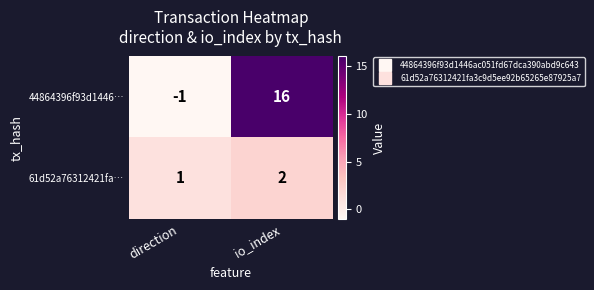

At how many categories does at least one series exceed 12?

1